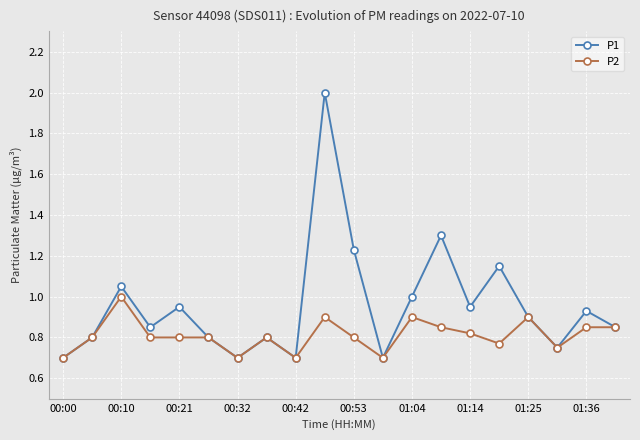

Rank the series by their maximum value, from highest to lowest.

P1, P2